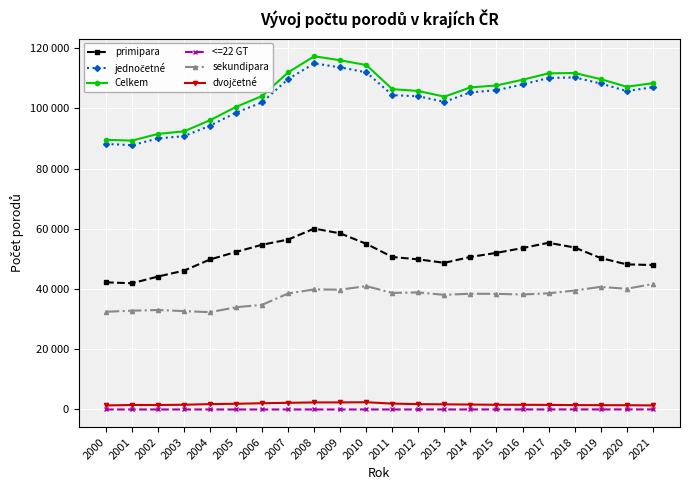

What is the difference between the maximum and minimum values in the sekundipara series?

9358